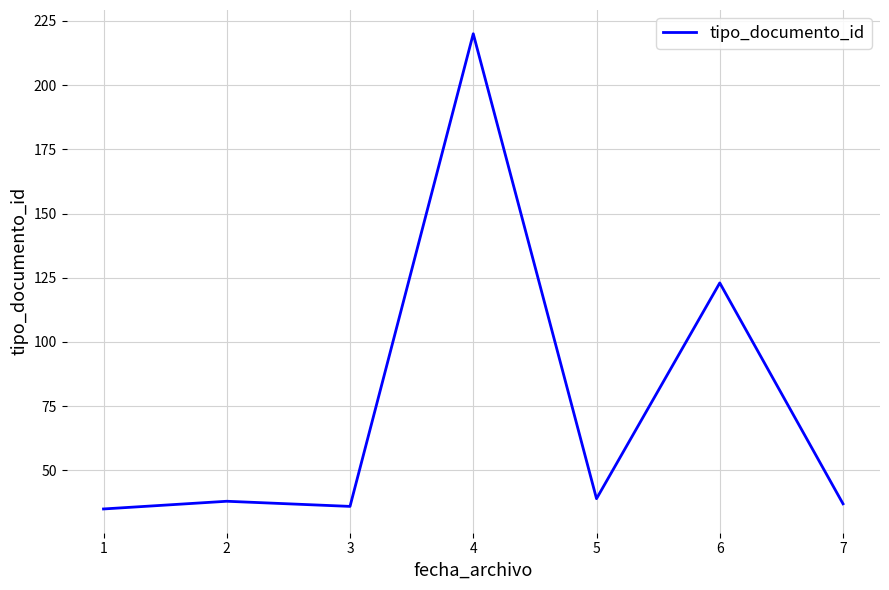

The chart shows a value of 220 at 4. True or false?

True